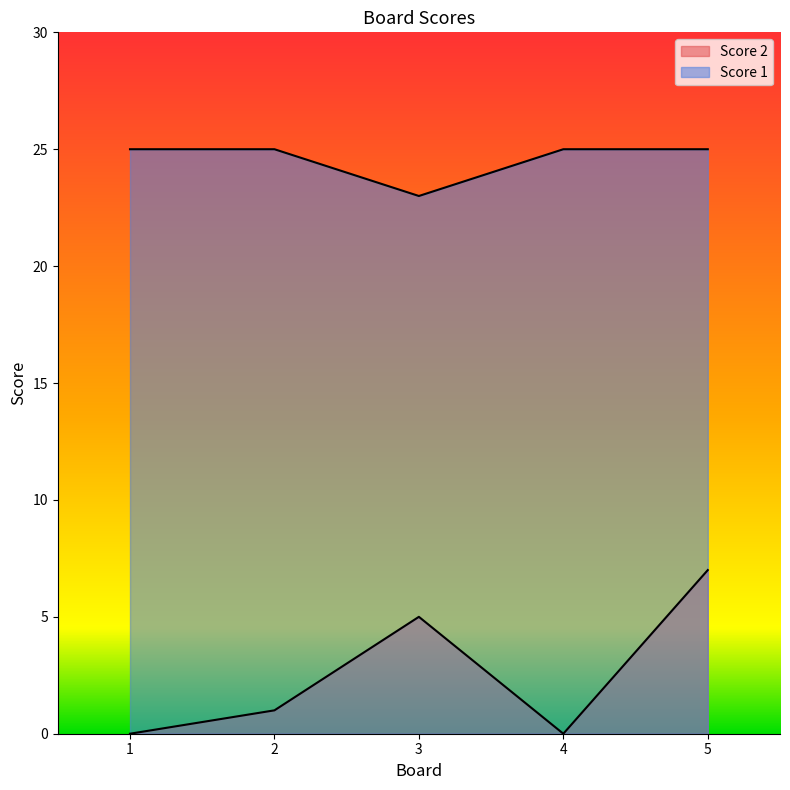

Which category has the lowest value in the Score 2 series?

1